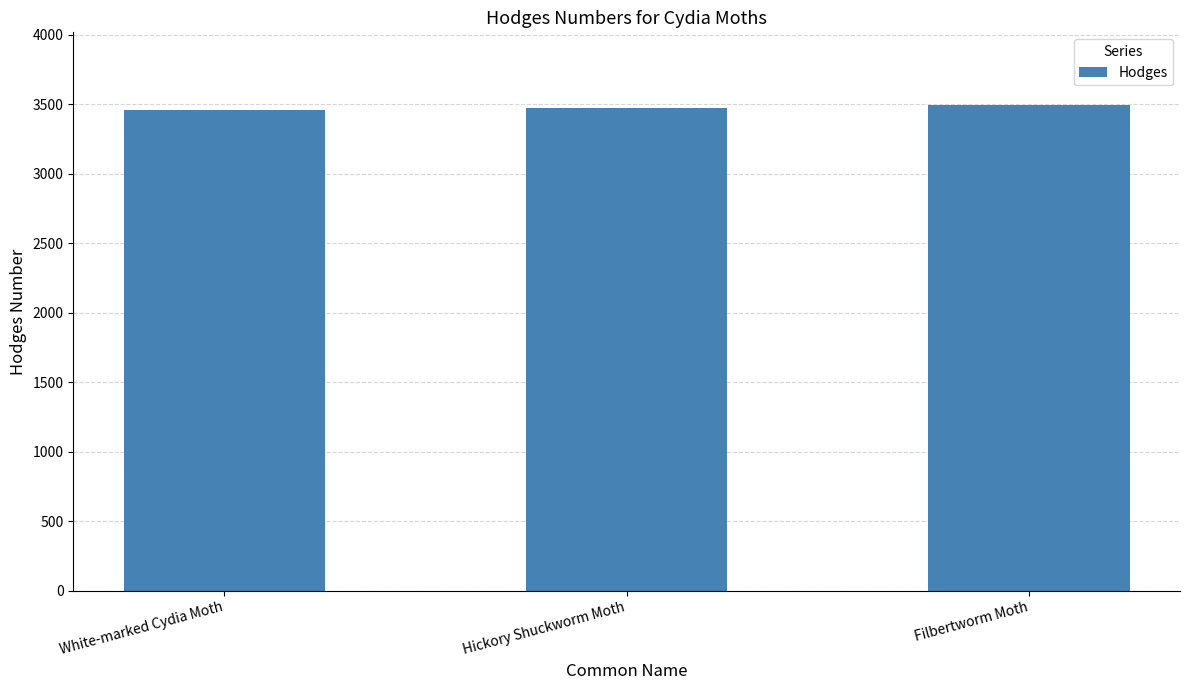

Read the value at Filbertworm Moth.

3494